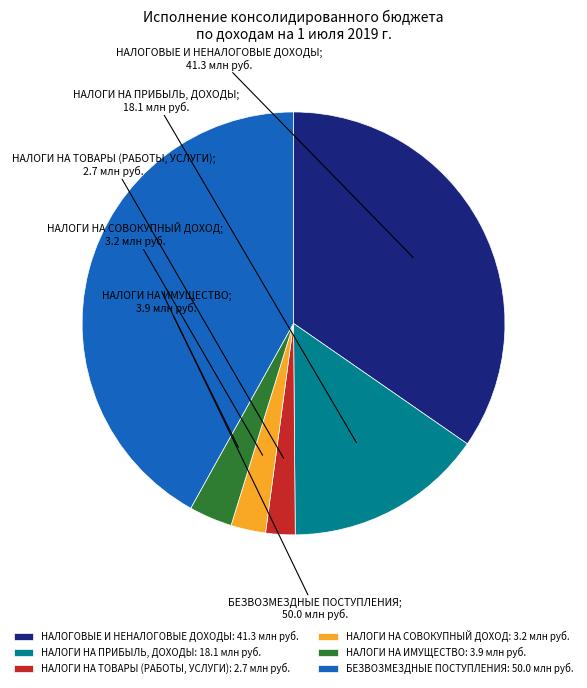

True or false: НАЛОГИ НА СОВОКУПНЫЙ ДОХОД: 3.2 млн руб. accounts for 12% of the total.

False